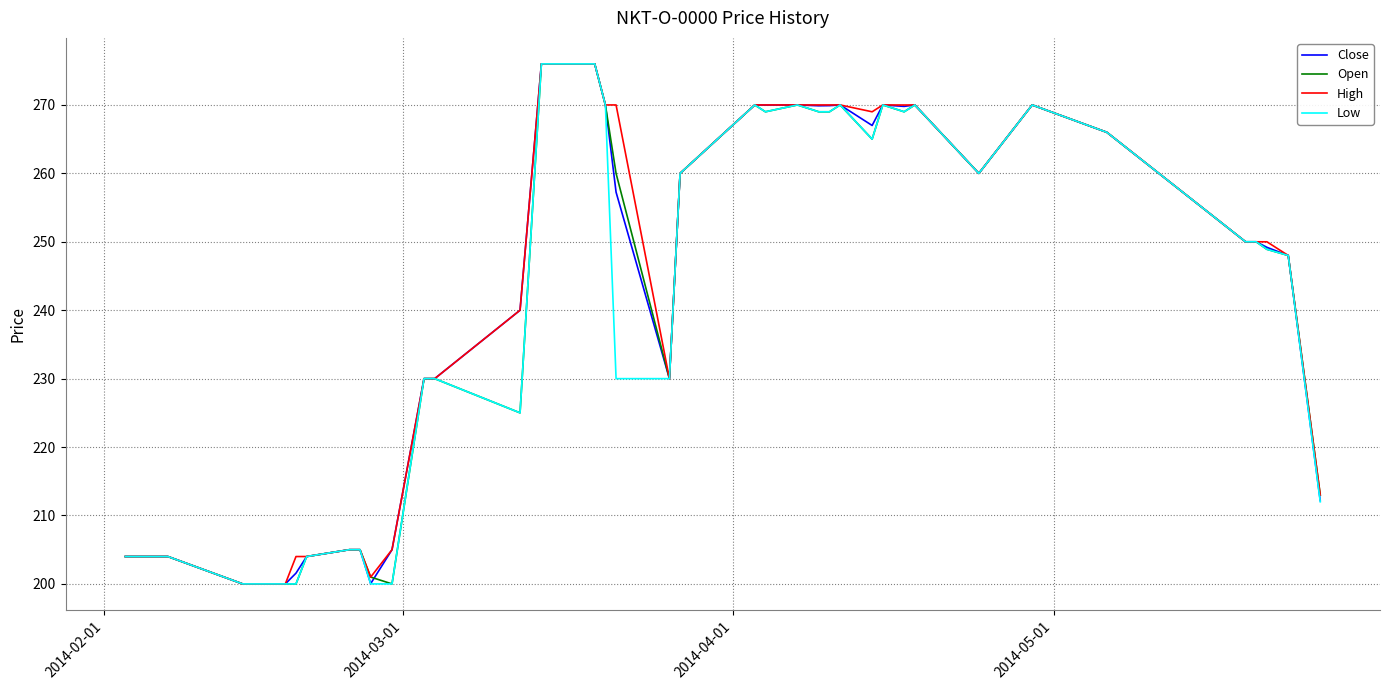

What is the minimum value shown in the chart?

200.0